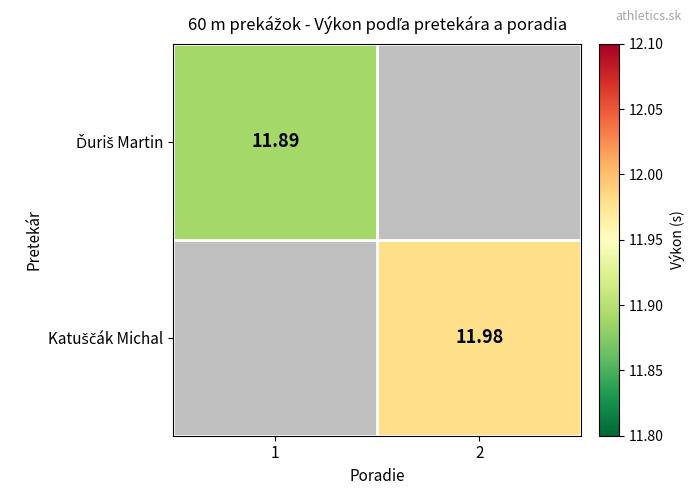

Between 1 and 2, which is larger?

2